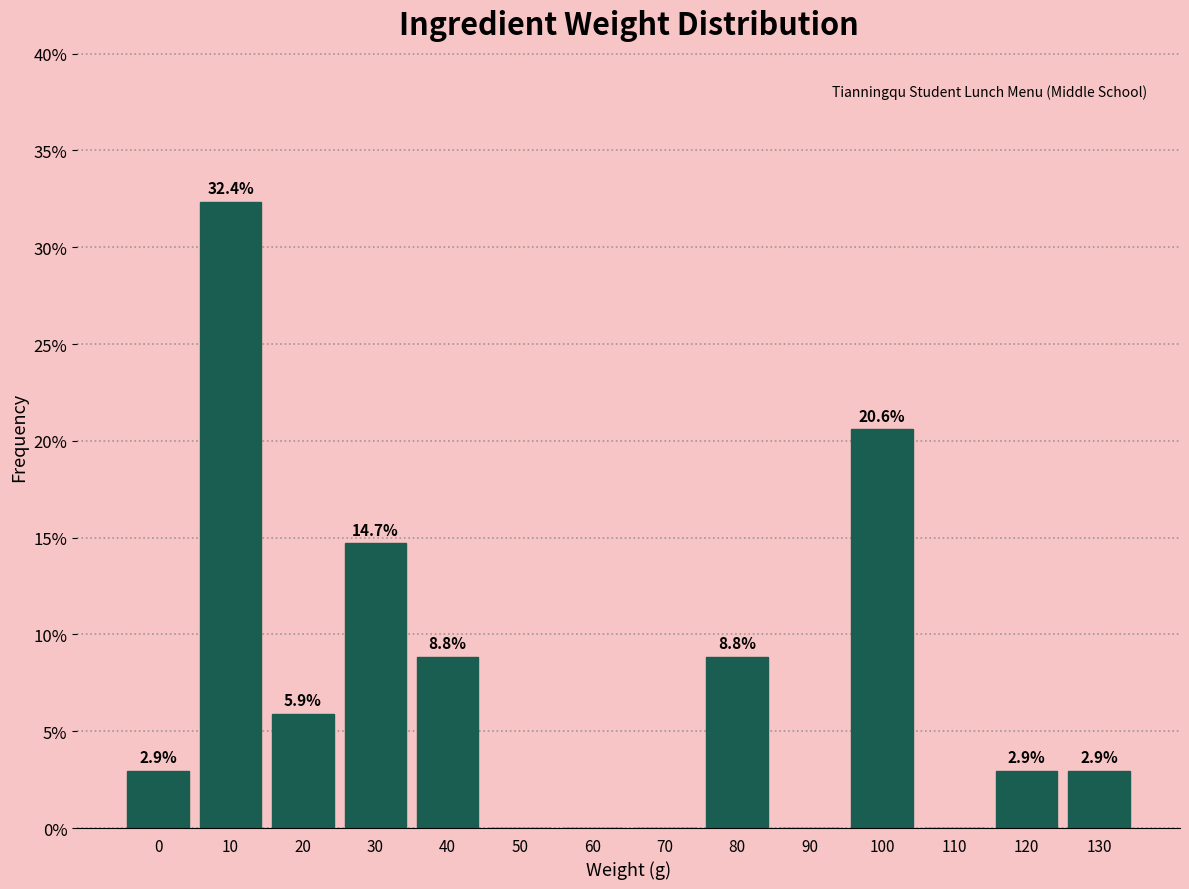

Reading left to right, list all the values displayed in this chart.

0=2.9	10=32.4	20=5.9	30=14.7	40=8.8	50=0.0	60=0.0	70=0.0	80=8.8	90=0.0	100=20.6	110=0.0	120=2.9	130=2.9